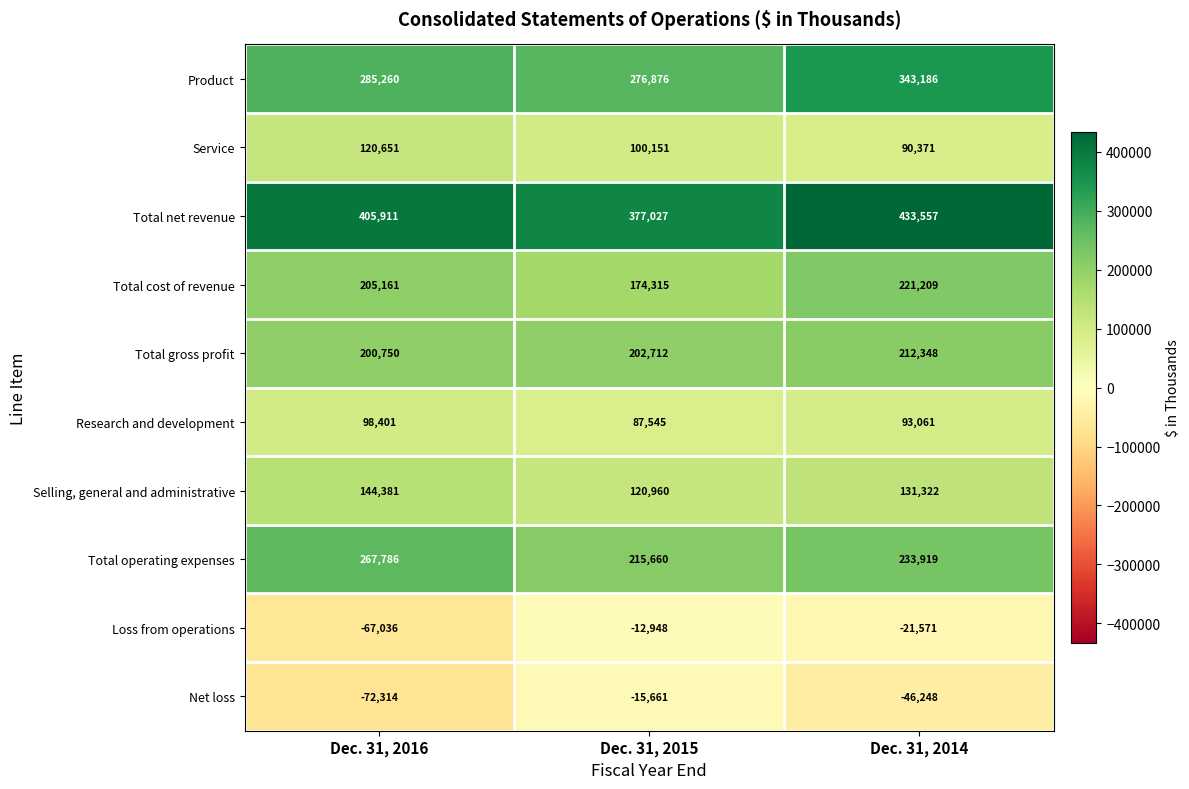

At which label does Total operating expenses reach its minimum?

Dec. 31, 2015